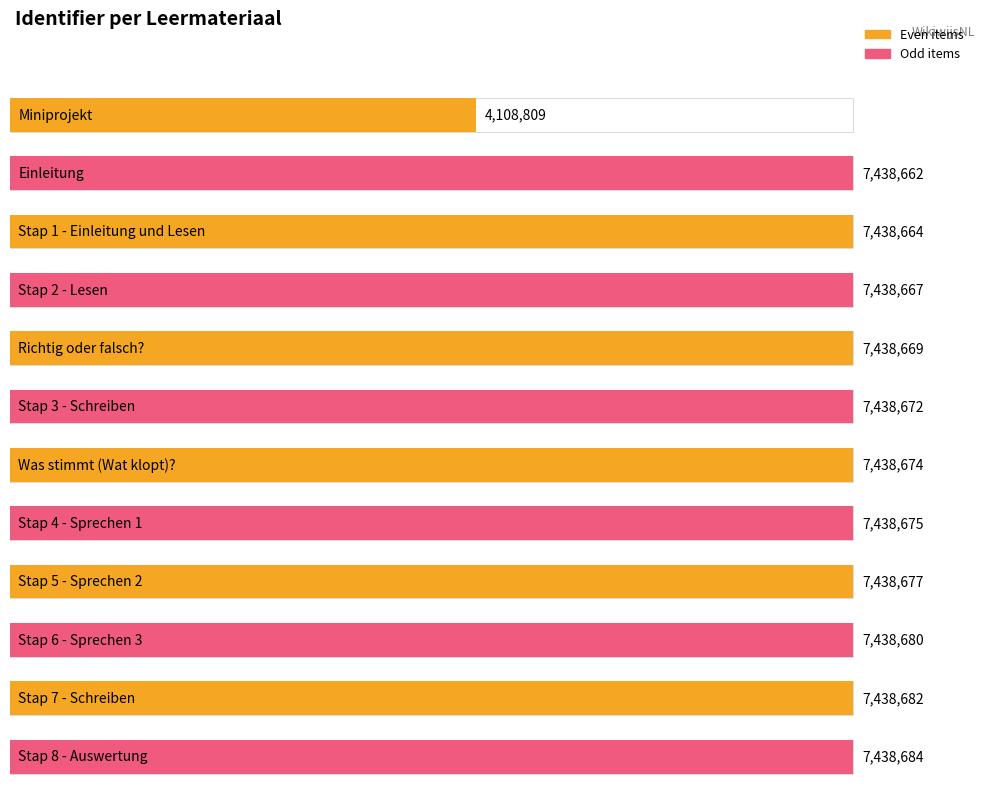

Reading left to right, list all the values displayed in this chart.

4108809	7438662	7438664	7438667	7438669	7438672	7438674	7438675	7438677	7438680	7438682	7438684